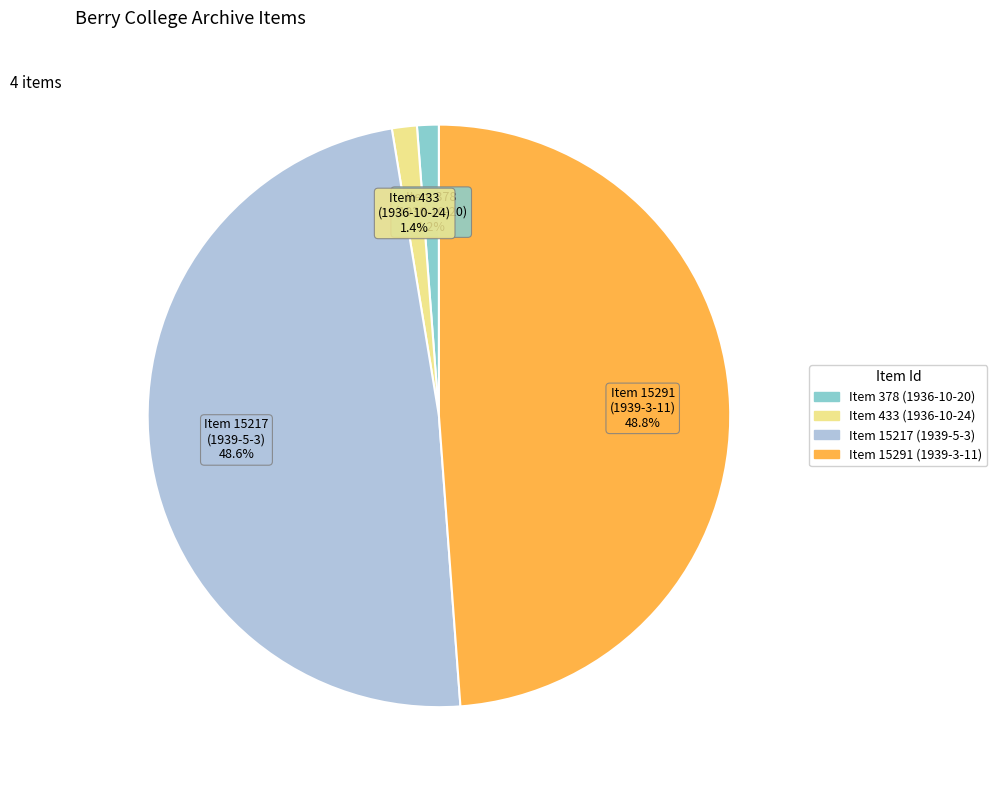

Approximately how many times larger is the value at Item 15217 (1939-5-3) compared to Item 15291 (1939-3-11)?

1.0